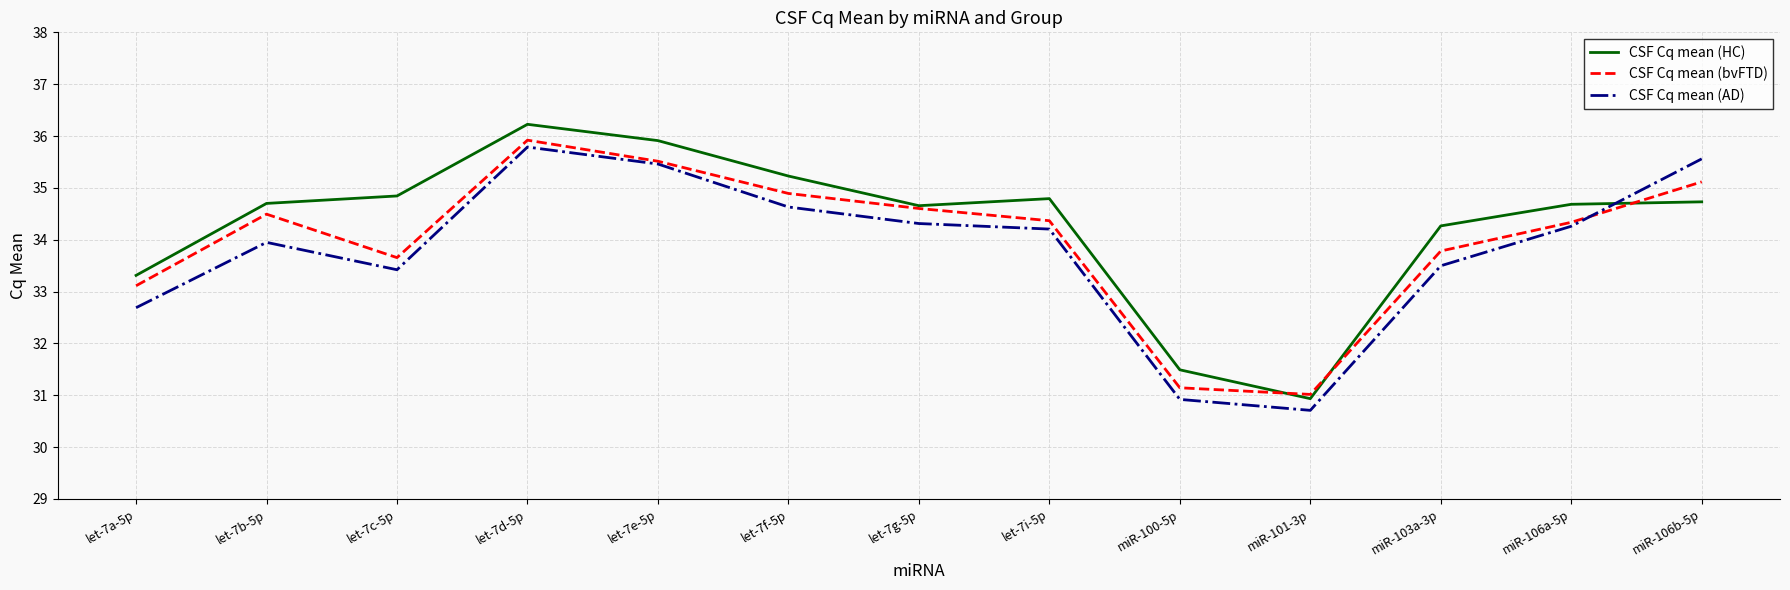

What position from the left is miR-101-3p?

10